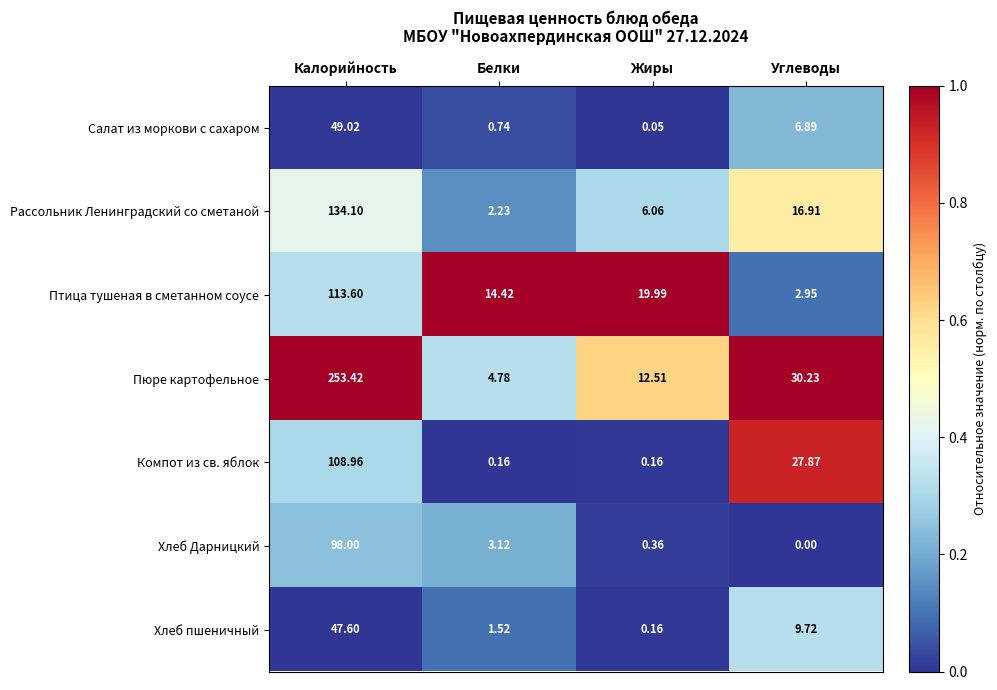

Where is Салат из моркови с сахаром nearest to the value 24?

Углеводы